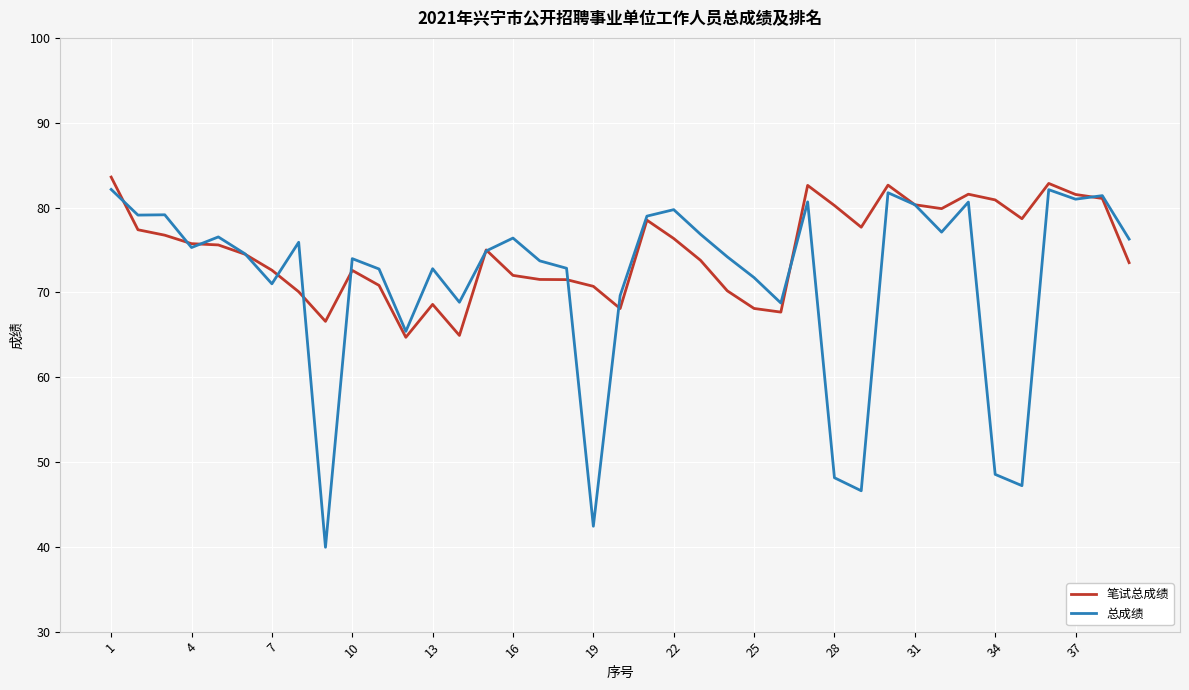

Does the chart display data point markers on the line(s)?

No